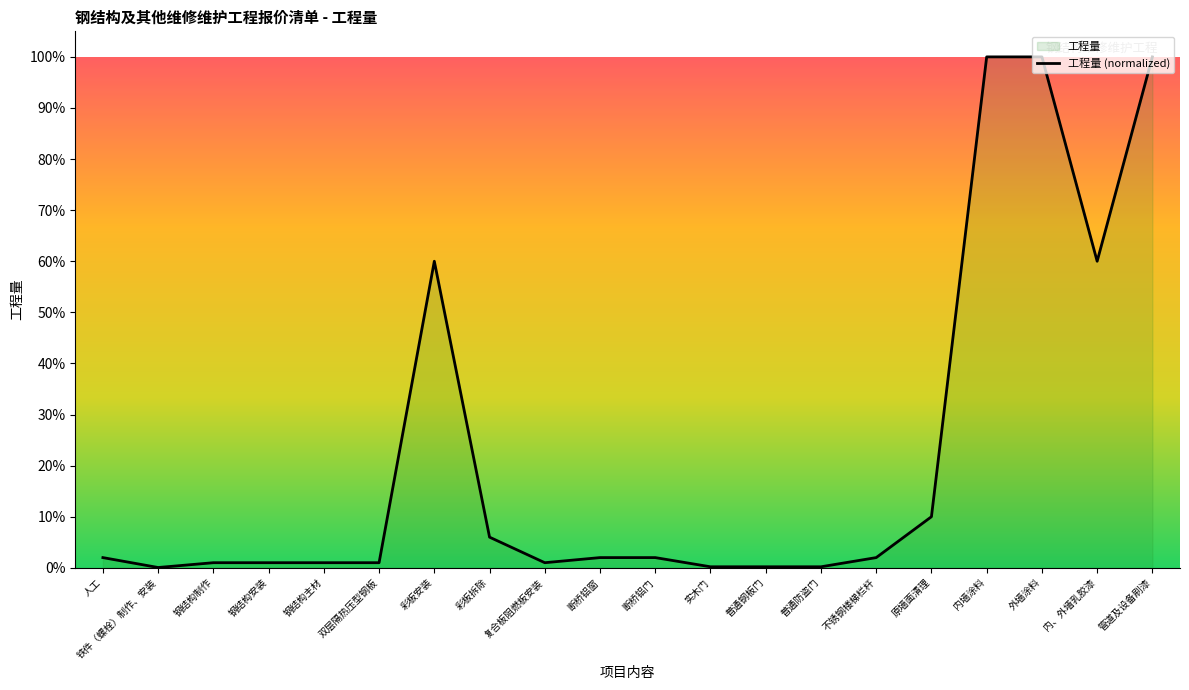

List the labels in order of value, largest first.

内墙涂料, 外墙涂料, 管道及设备刷漆, 彩板安装, 内、外墙乳胶漆, 原墙面清理, 彩板拆除, 人工, 断桥铝窗, 断桥铝门, 不锈钢楼梯栏杆, 钢结构制作, 钢结构安装, 钢结构主材, 双层隔热压型钢板, 复合板阻燃板安装, 实木门, 普通钢板门, 普通防盗门, 铁件（螺栓）制作、安装